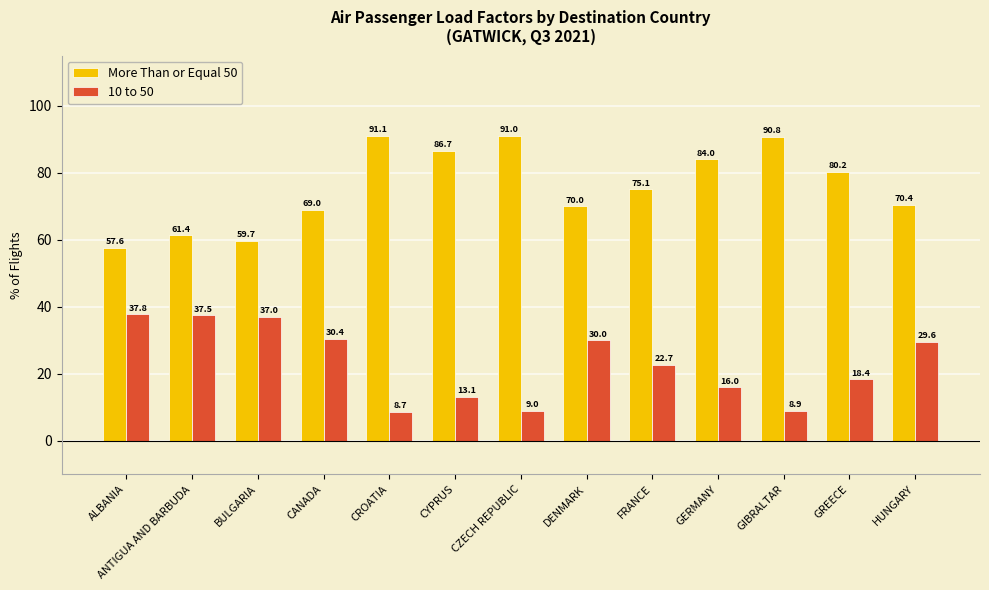

Where is More Than or Equal 50 nearest to the value 74?

FRANCE